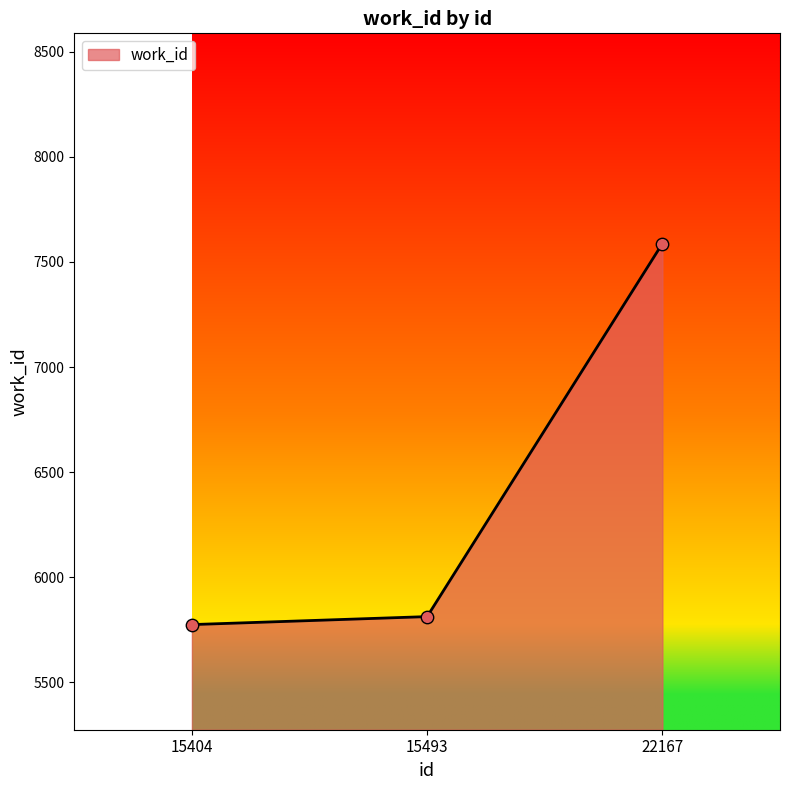

Approximately how many times larger is the value at 15493 compared to 22167?

0.8